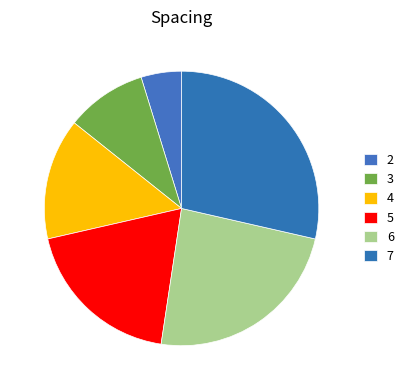

The 2 slice represents 1% of the pie. True or false?

False